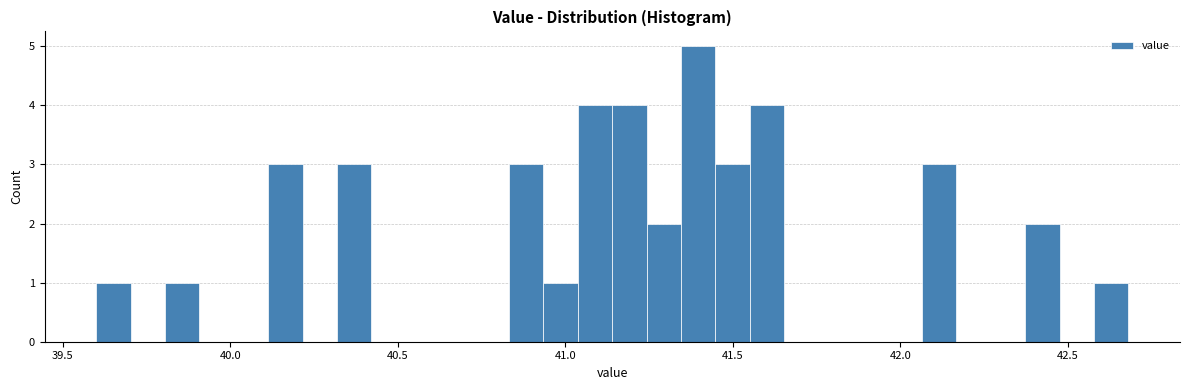

Around what value on the x-axis is the tallest bar? Give the approximate position of its centre, as read against the axis.

41.40